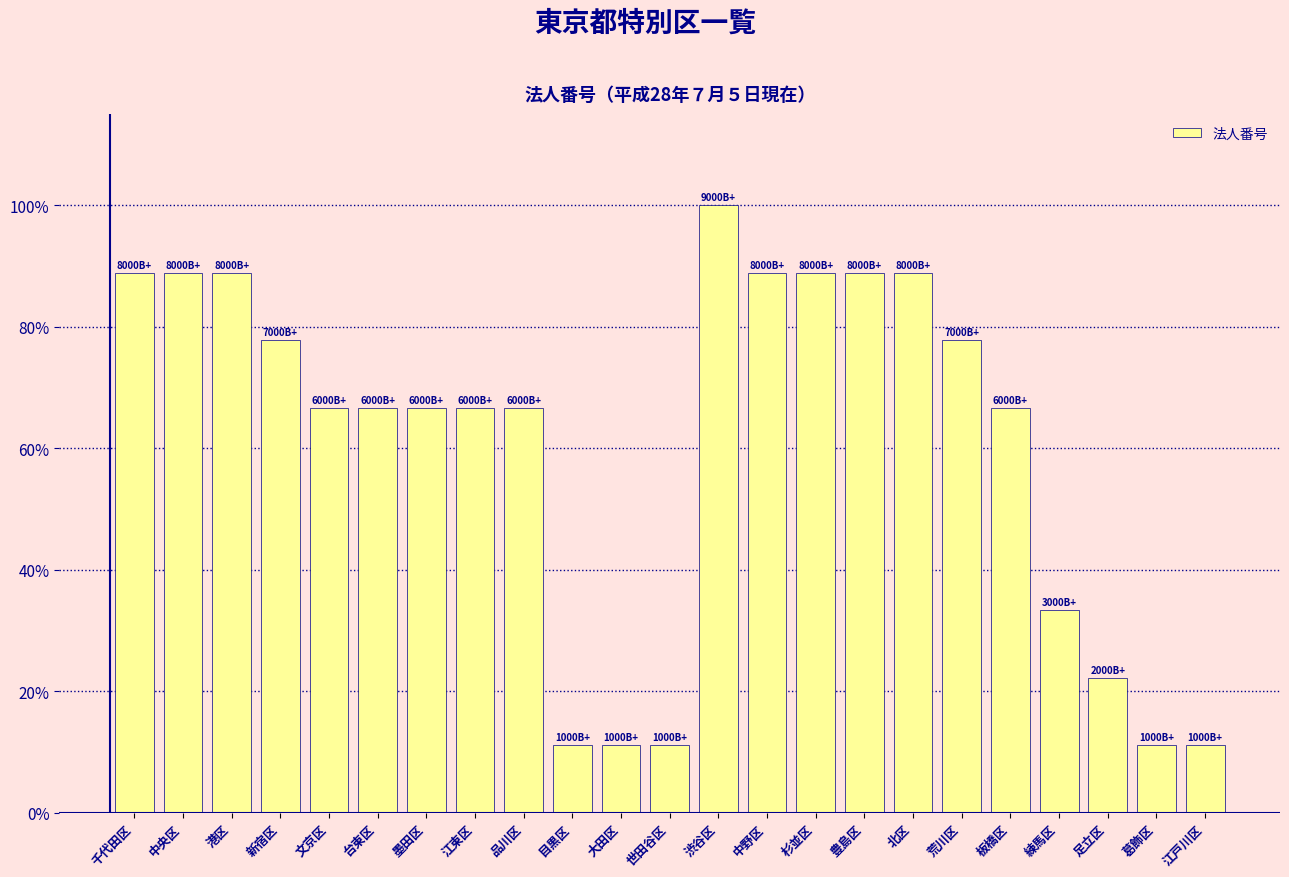

At which category does the chart reach its peak across all series?

渋谷区